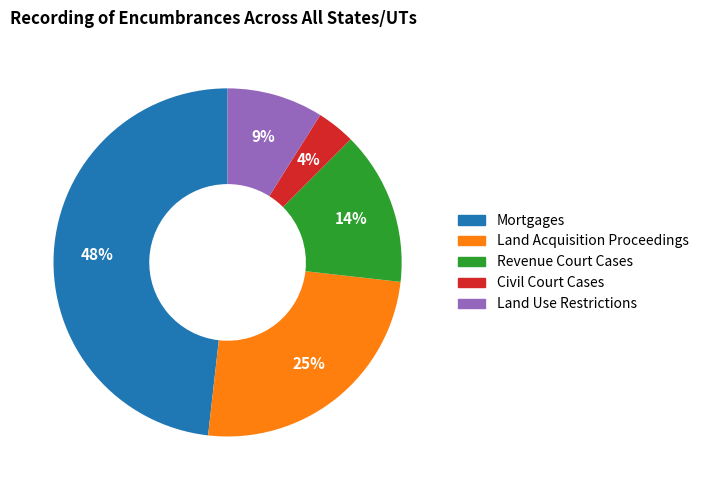

To the nearest percent, what percentage of the pie is Revenue Court Cases?

14%